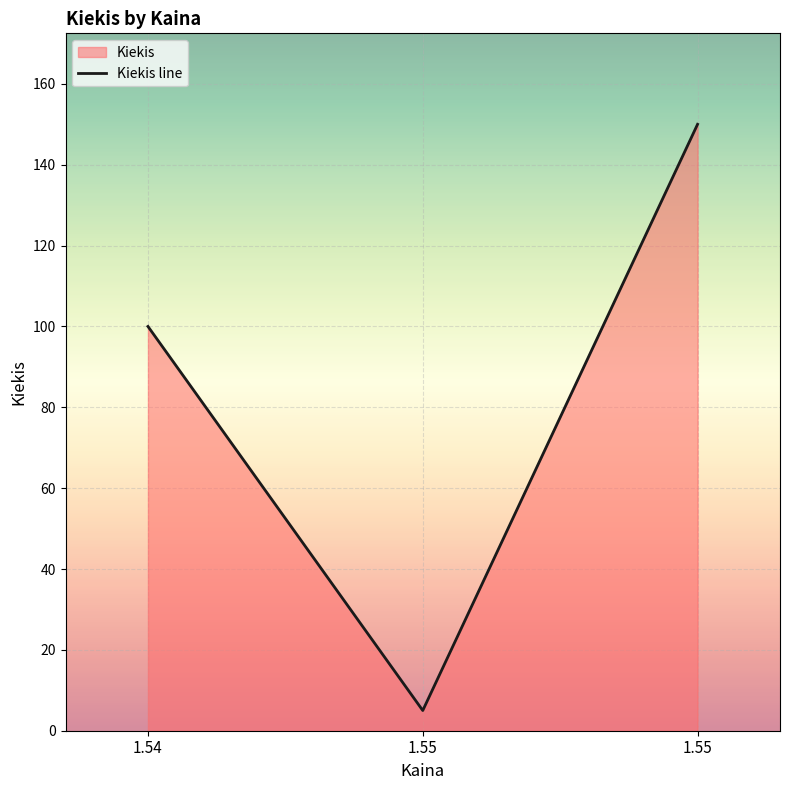

What is the maximum value shown in the chart?

150